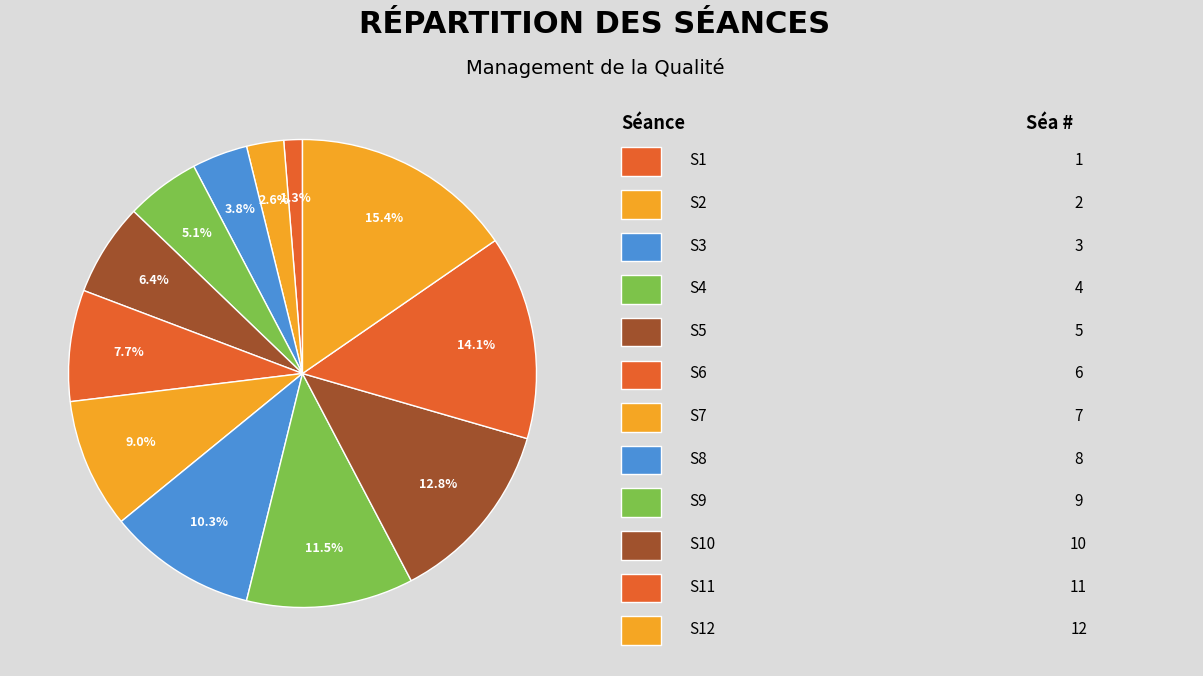

How many segments does this pie chart have?

12